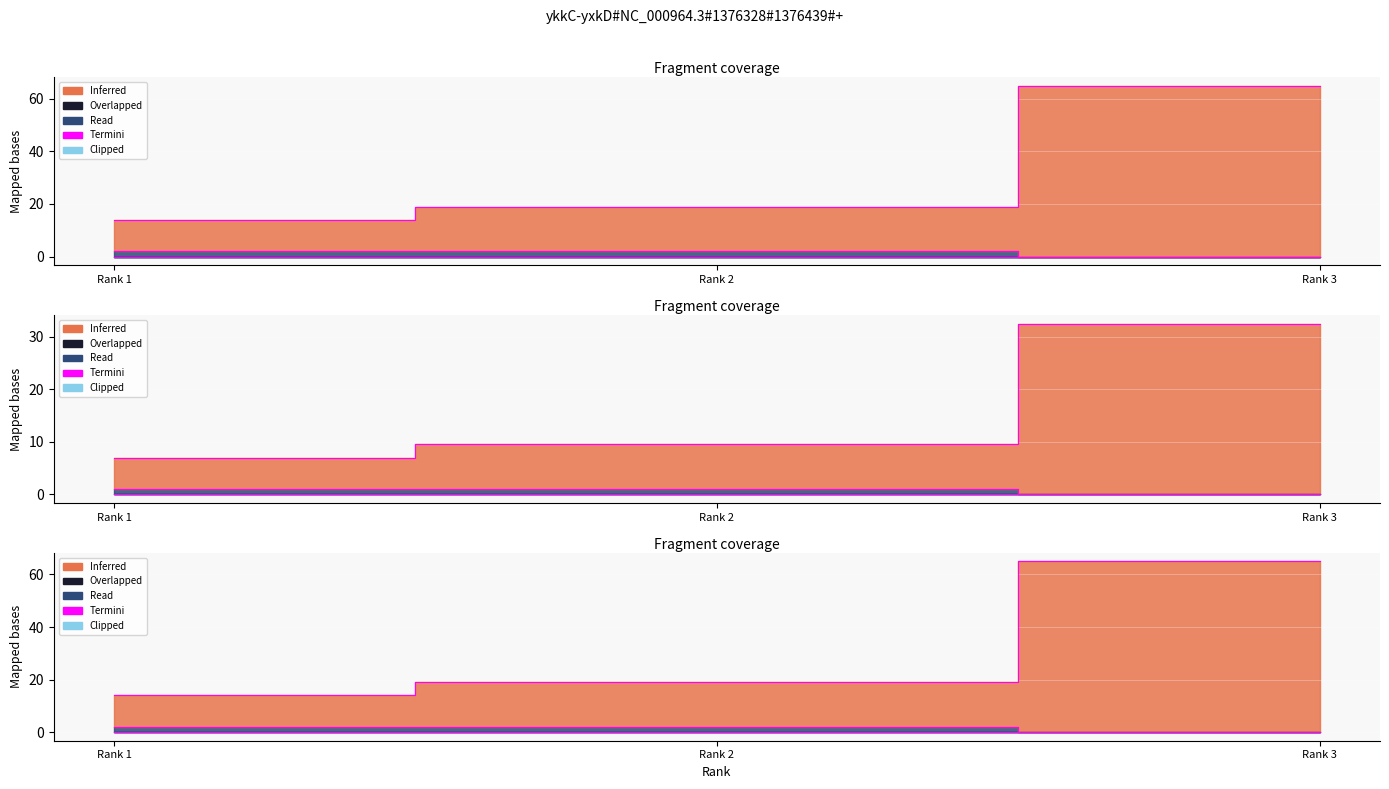

Where is Total Refs. nearest to the value 39?

Rank 2